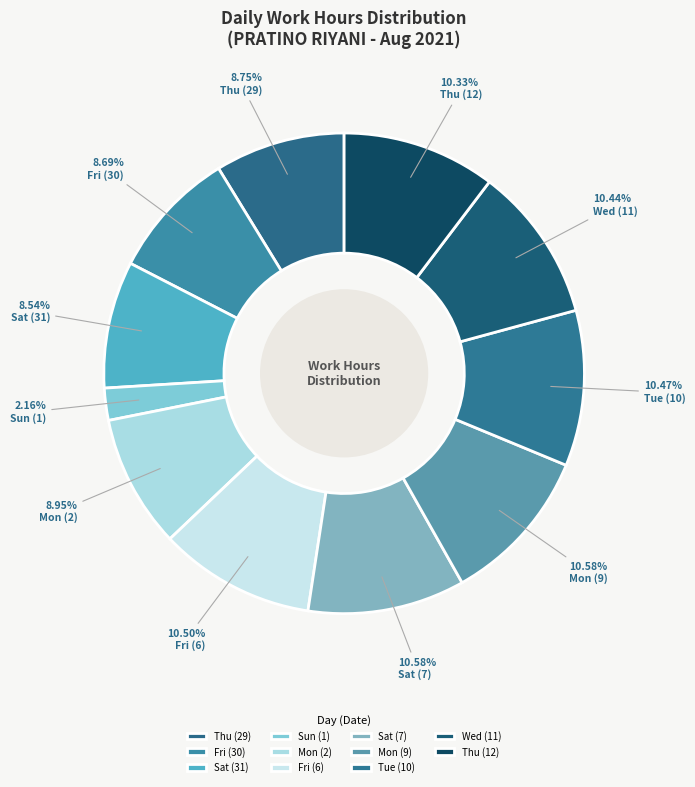

How many segments does this pie chart have?

11